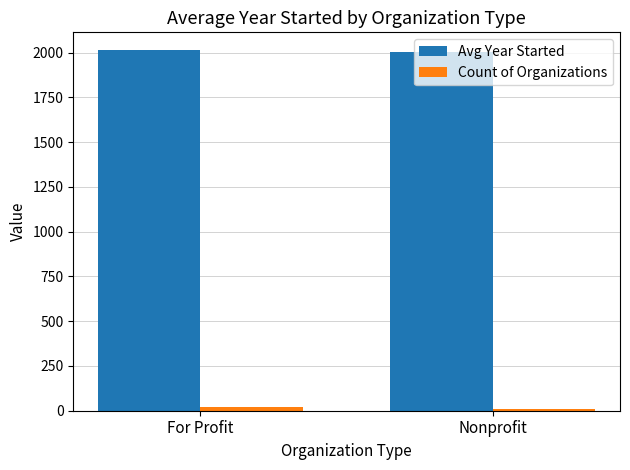

True or false: Avg Year Started has a value of 2002.6 at Nonprofit.

True